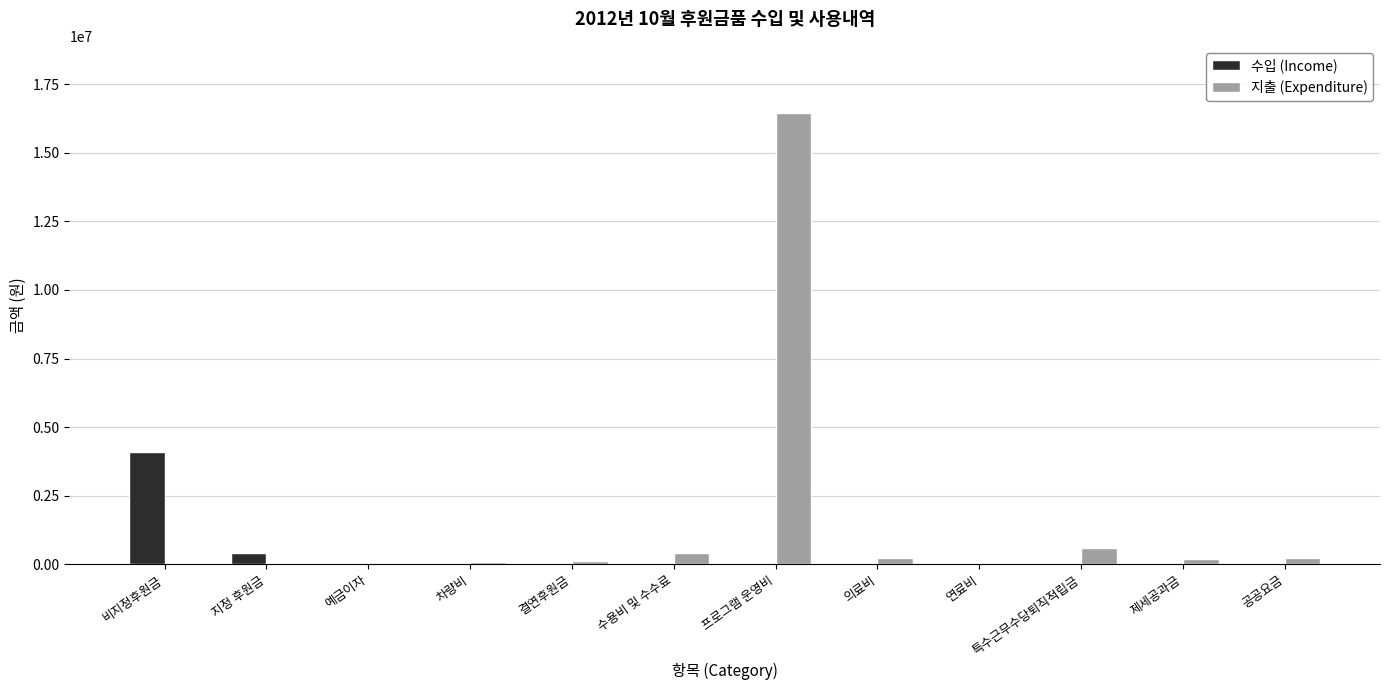

How many groups of bars are there?

12